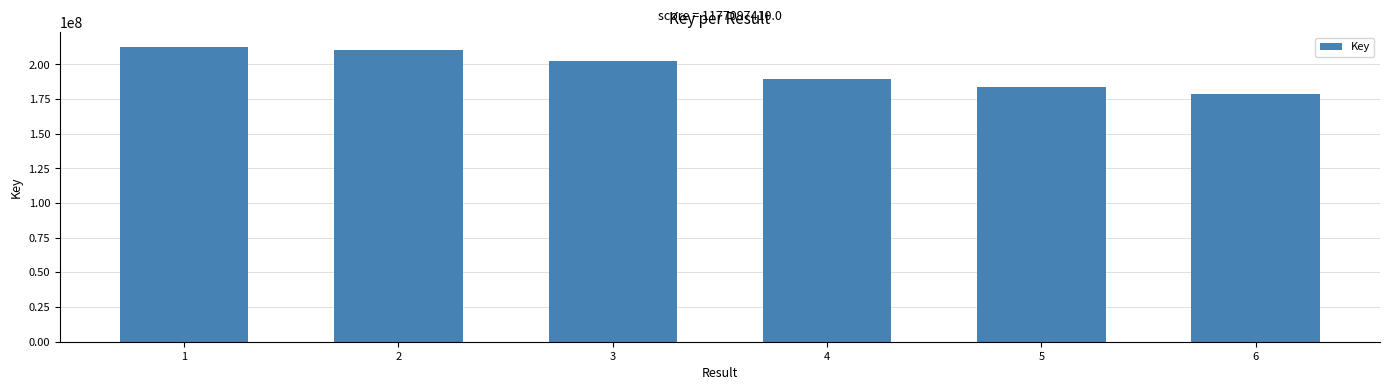

How many data points does each series have?

6